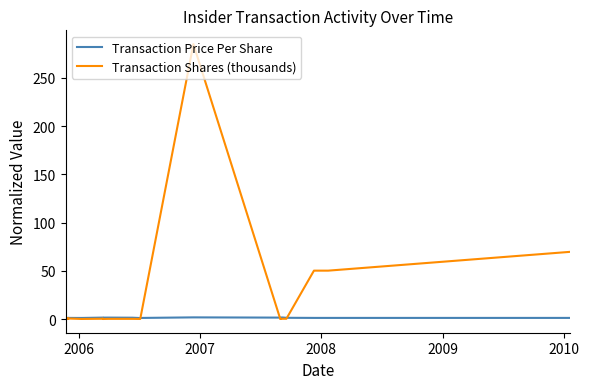

At how many categories does at least one series exceed 176?

1